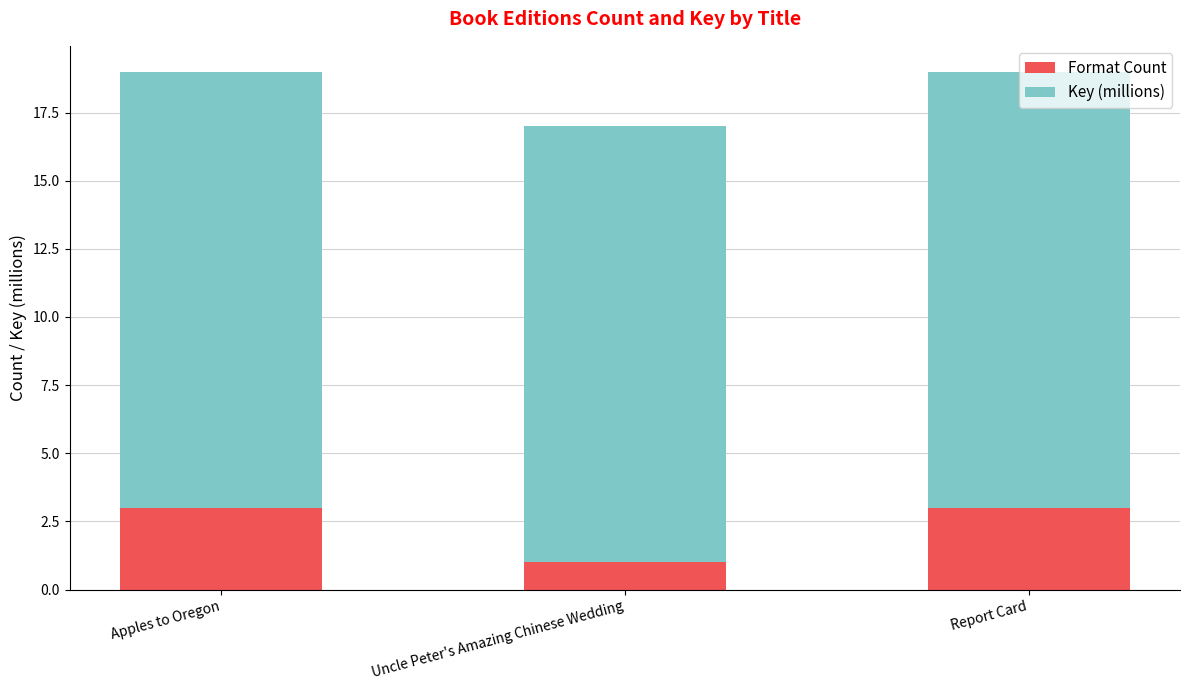

Read the Format Count value at Report Card.

3